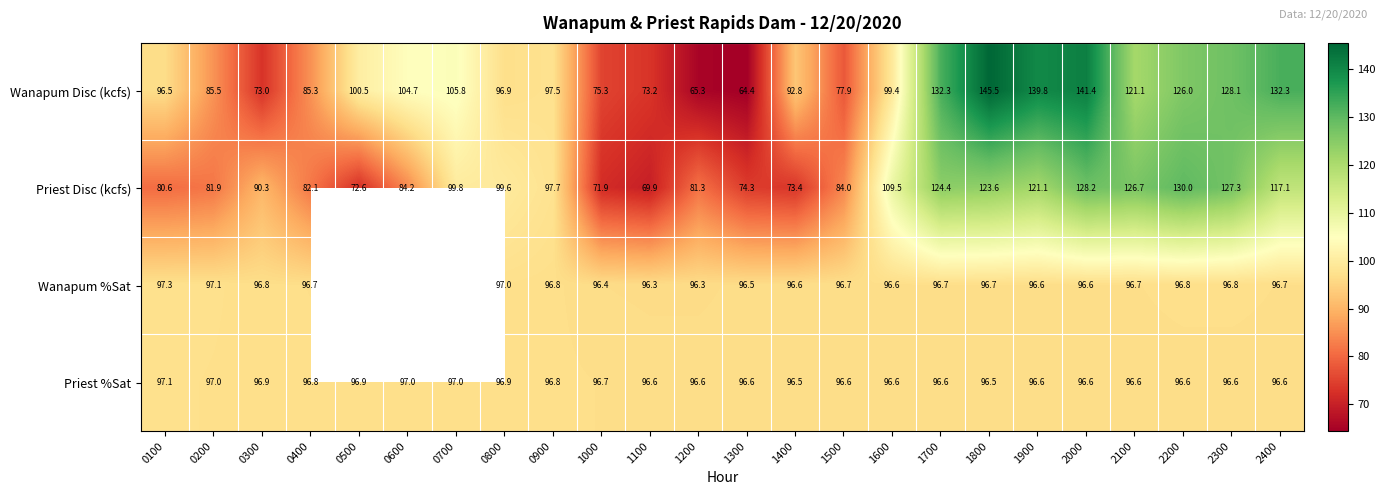

At 2400, list the series in order from smallest to largest.

Priest %Sat, Wanapum %Sat, Priest Disc (kcfs), Wanapum Disc (kcfs)